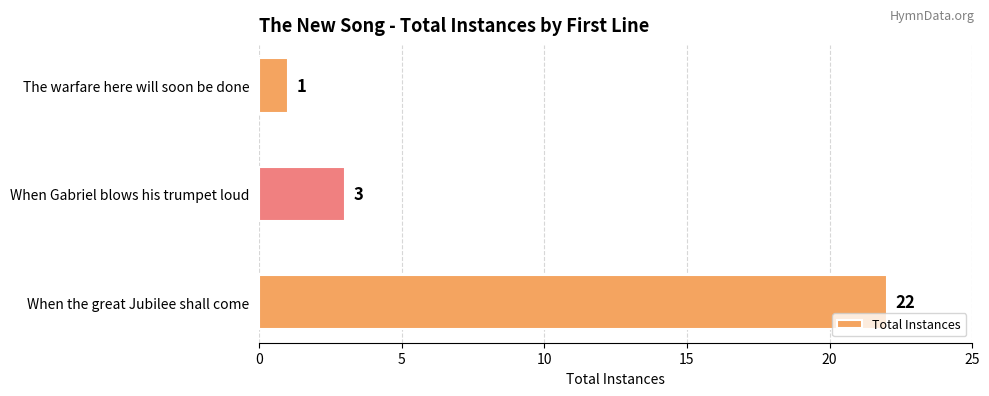

List the labels in order of value, largest first.

When the great Jubilee shall come, When Gabriel blows his trumpet loud, The warfare here will soon be done